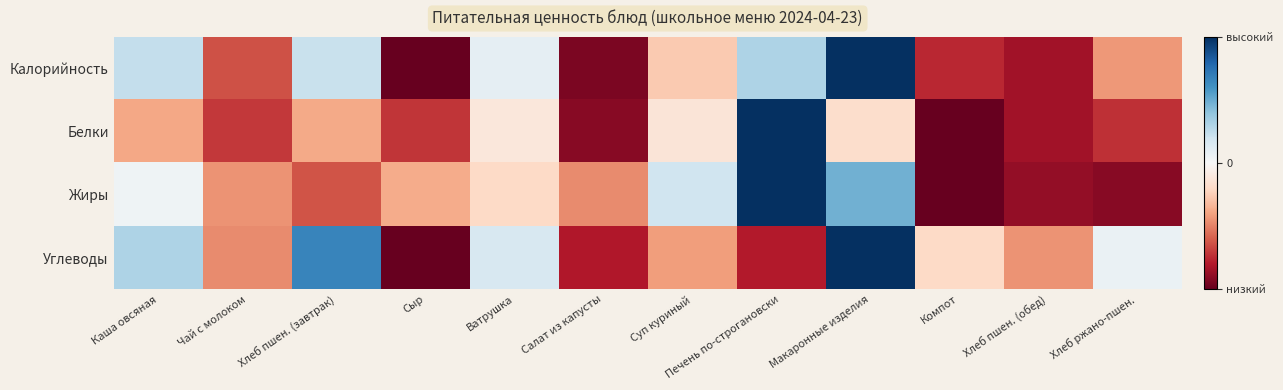

What is the difference between the highest and lowest values at Хлеб ржано-пшен.?

1.0